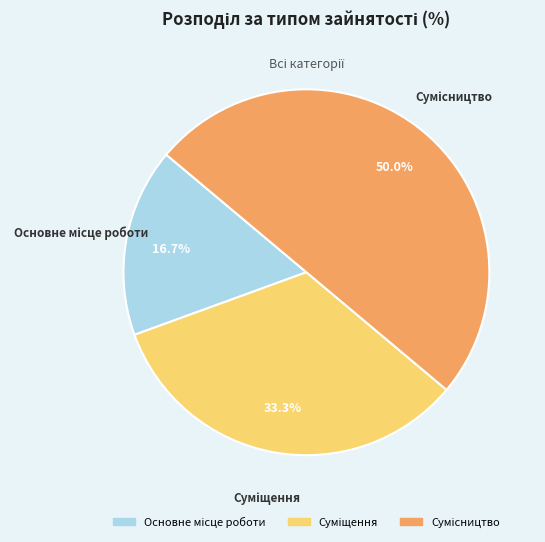

Does Основне місце роботи account for over 50% of the chart?

No